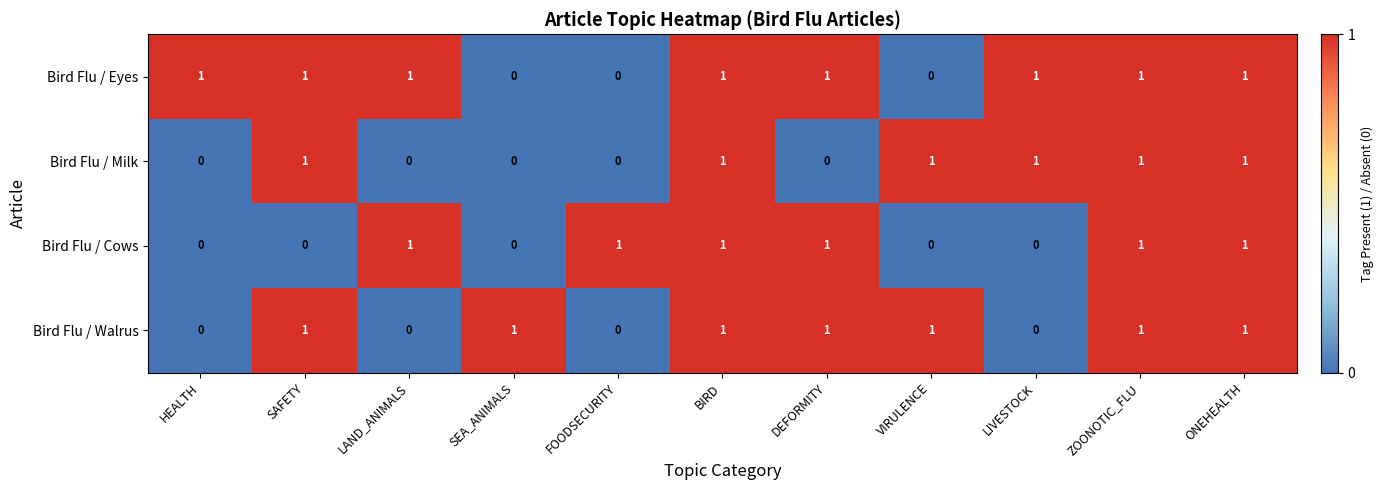

True or false: Bird Flu / Eyes has a value of 1 at BIRD.

True